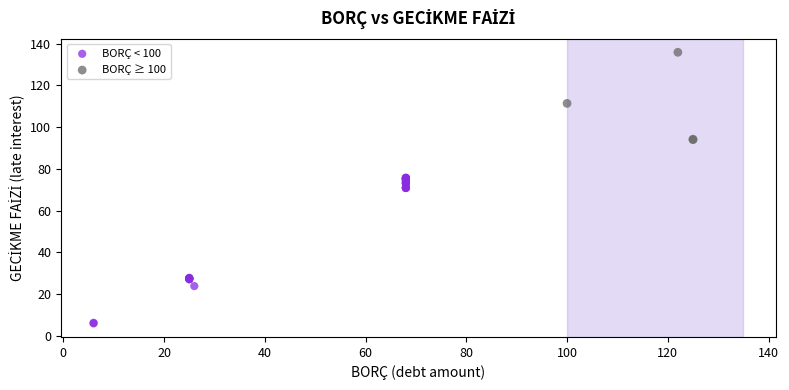

Which series has the widest spread of Y values?

BORÇ < 100